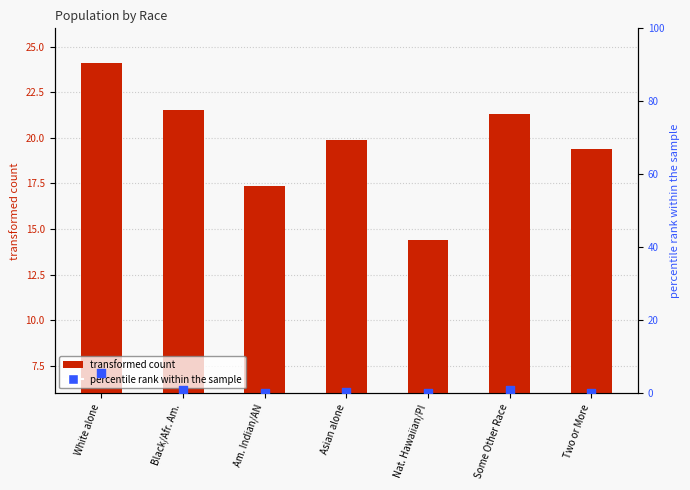

Which series reaches the minimum Y coordinate?

percentile rank within the sample